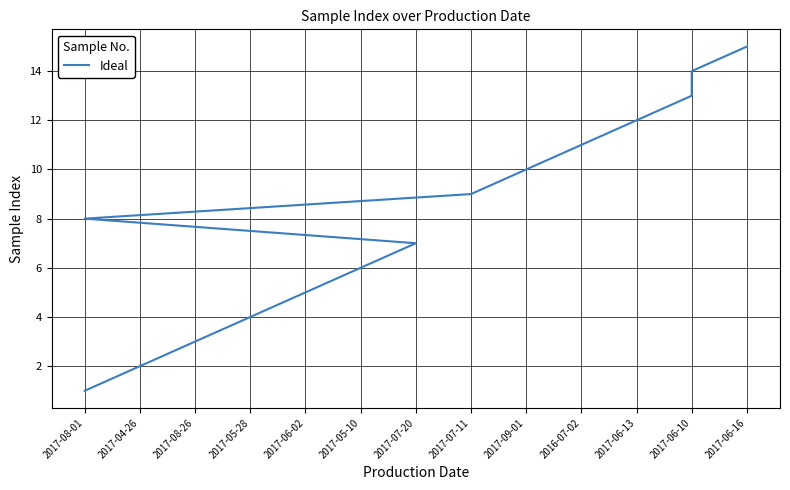

How many series are shown in this chart?

1